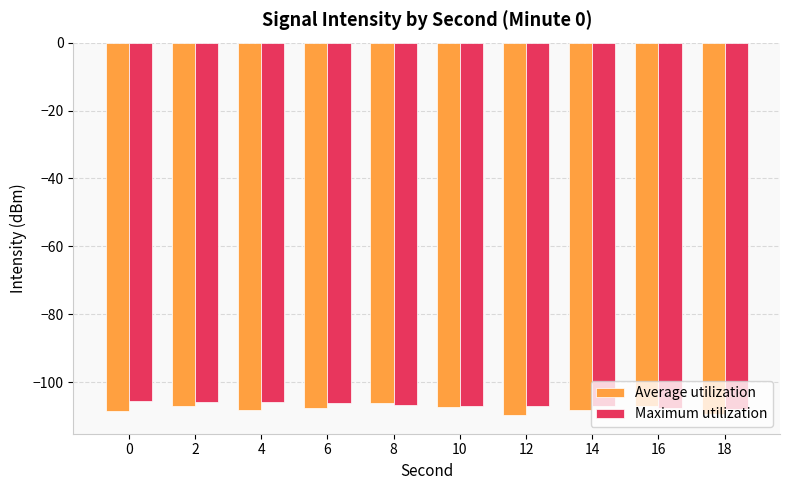

Count the number of categories in the chart.

10